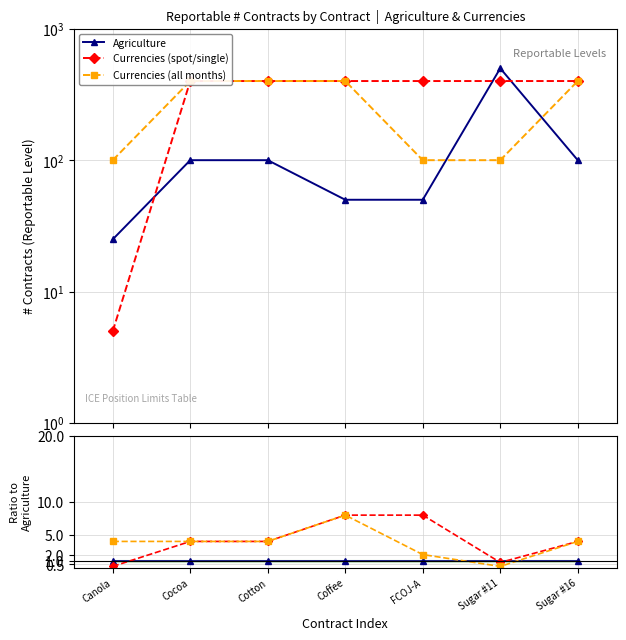

What are all the series names shown in the legend?

Agriculture, Currencies (spot/single), Currencies (all months)